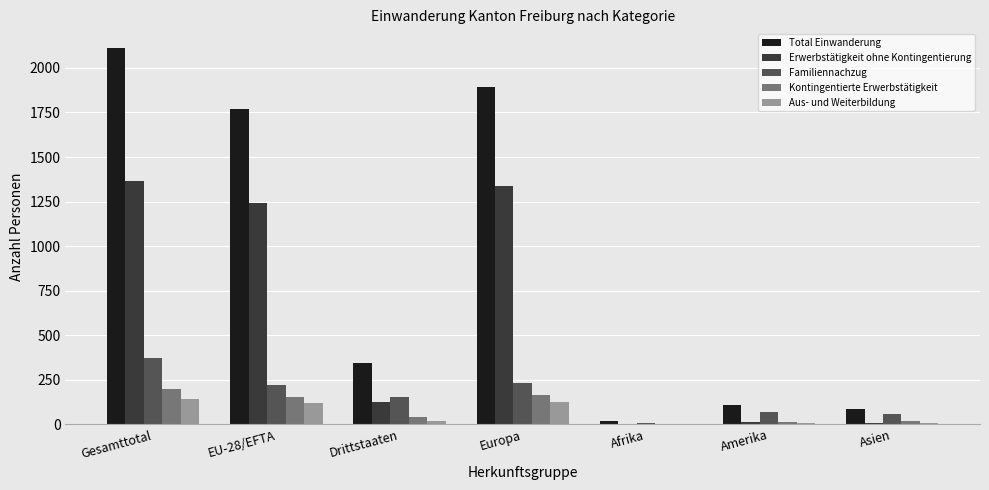

At which category is the sum across all series the highest?

Gesamttotal